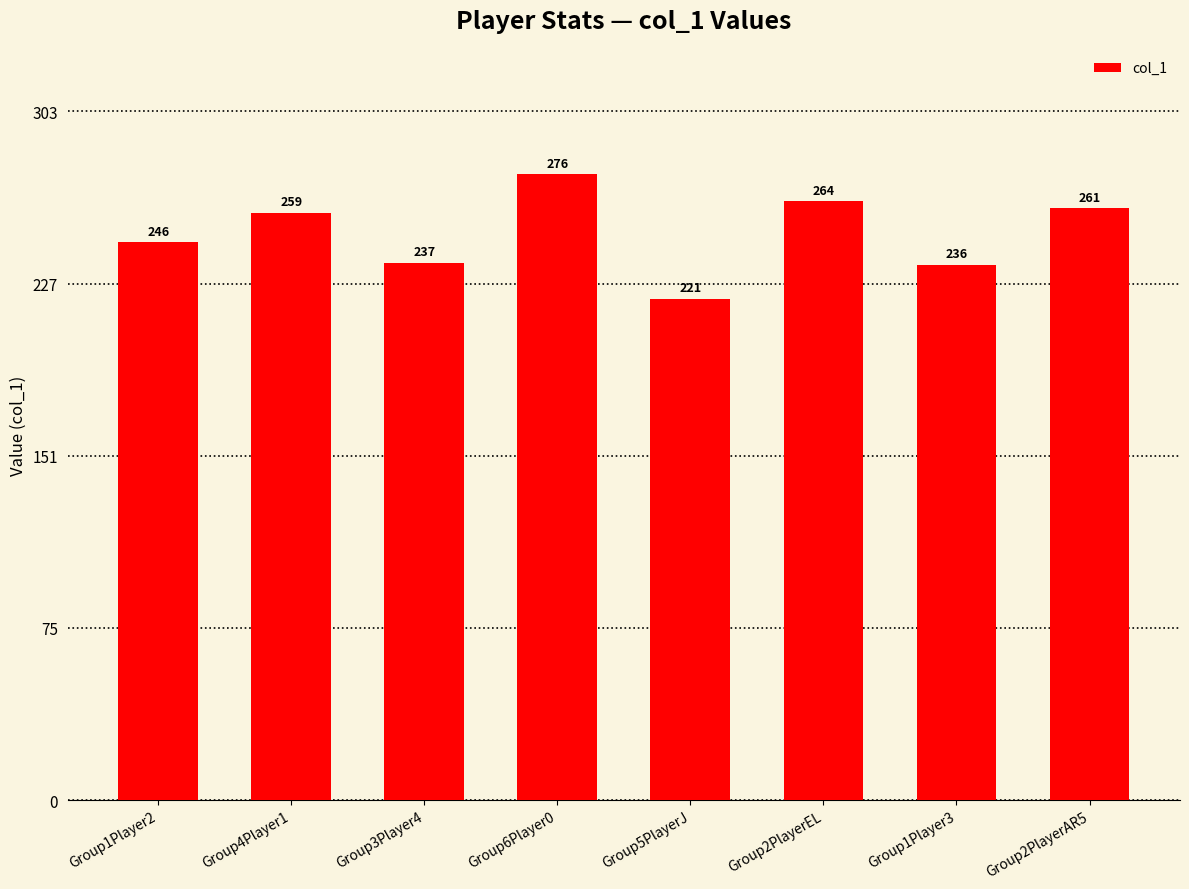

Reading left to right, extract all data points from this chart.

246	259	237	276	221	264	236	261